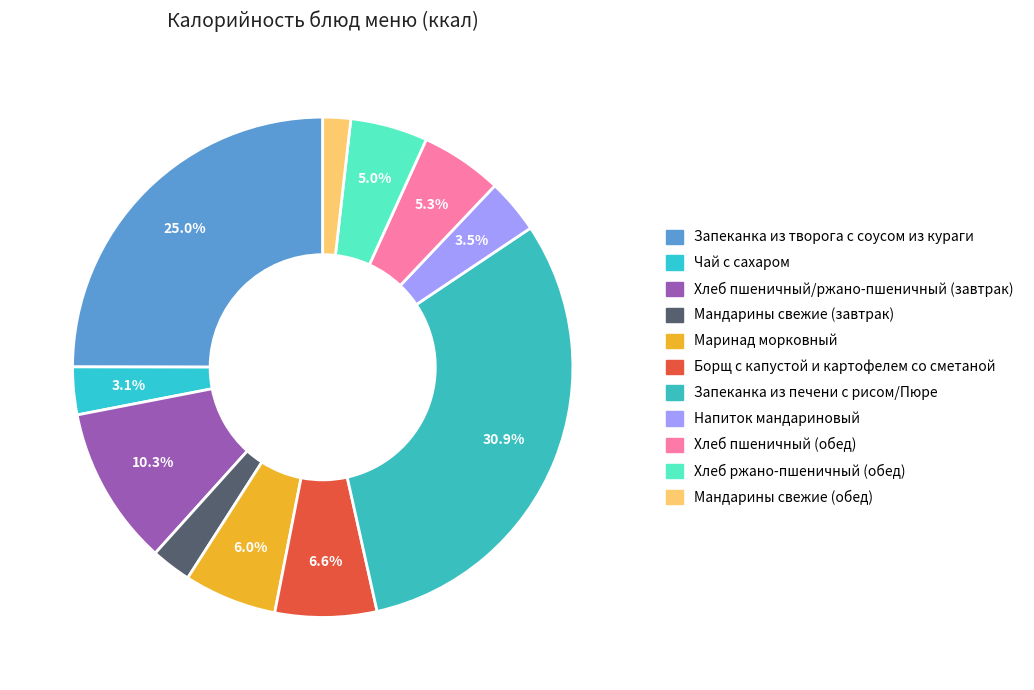

How many segments does this pie chart have?

11